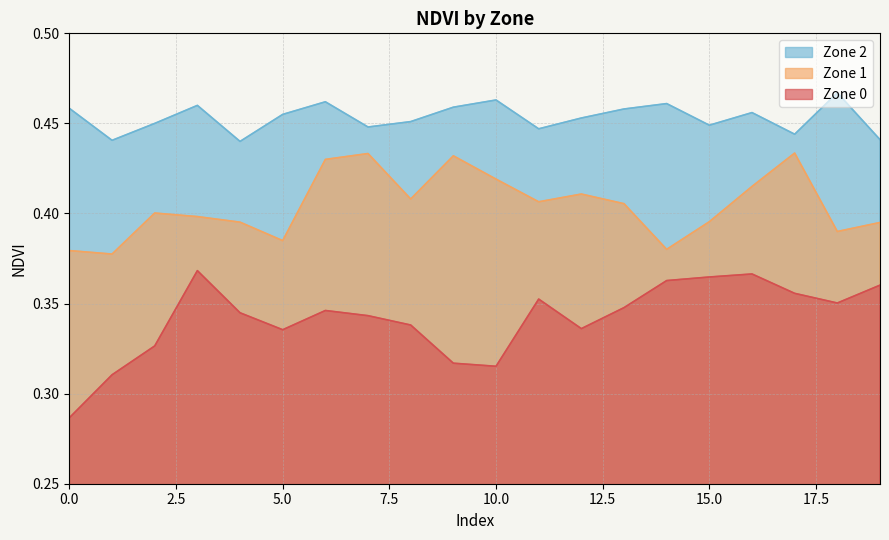

At 6, list the series in order from largest to smallest.

Zone 2, Zone 1, Zone 0